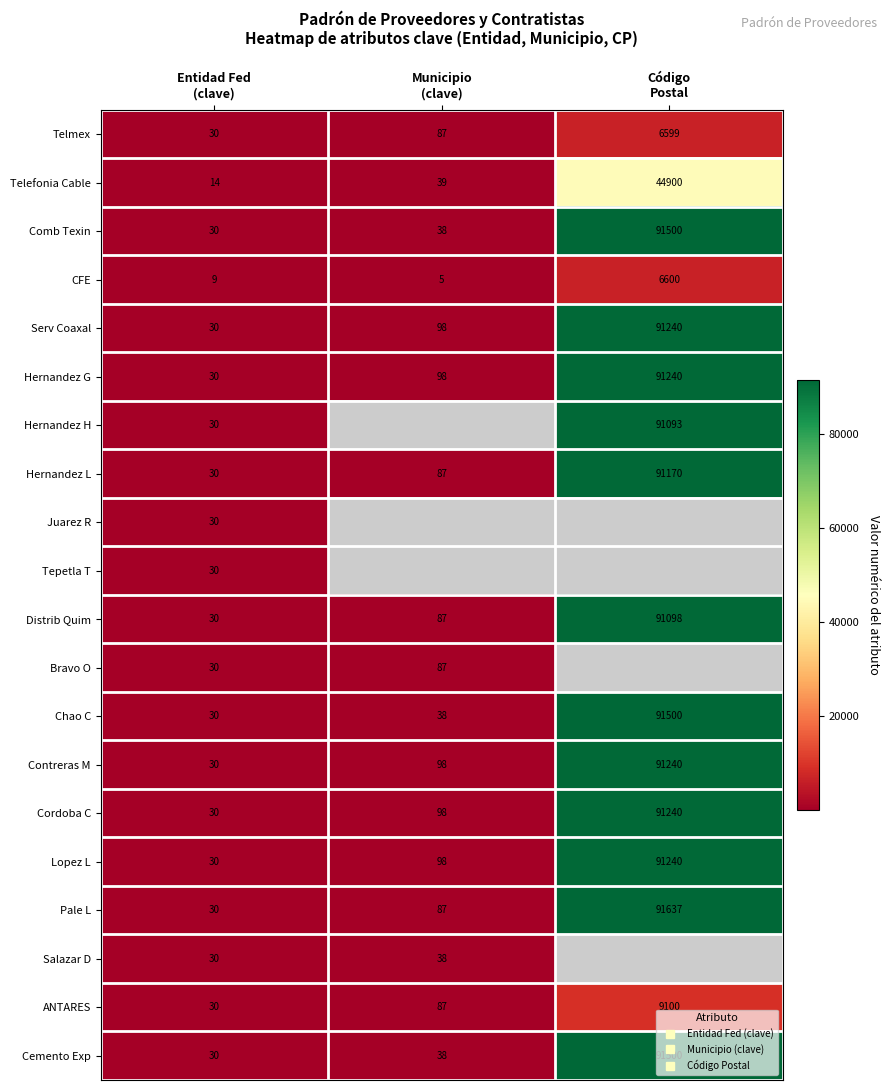

What is the total value across all series at Entidad Fed
(clave)?

563.0